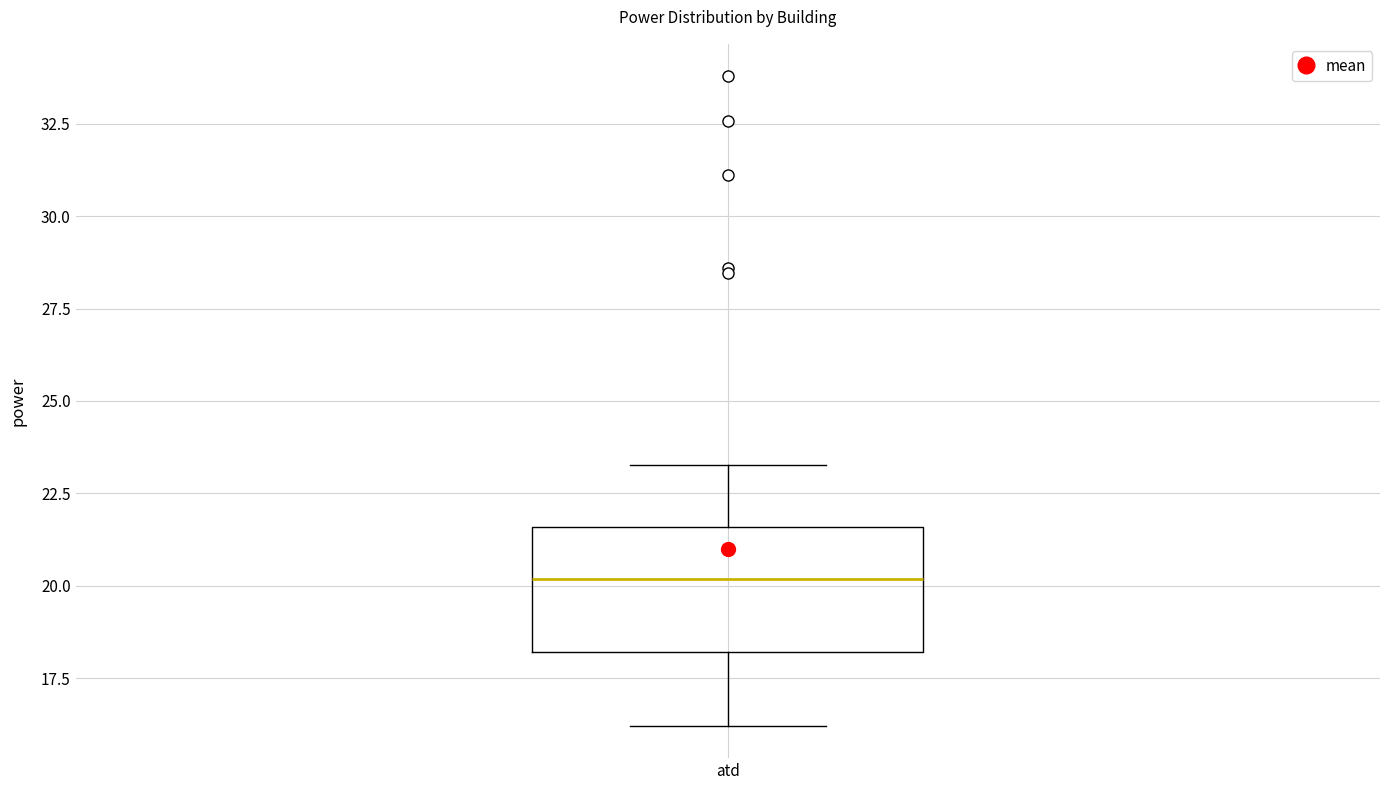

Where does the median line of the box for atd sit on the y-axis? The values are not printed on the chart, so give them approximately, as read against the axis.

20.0